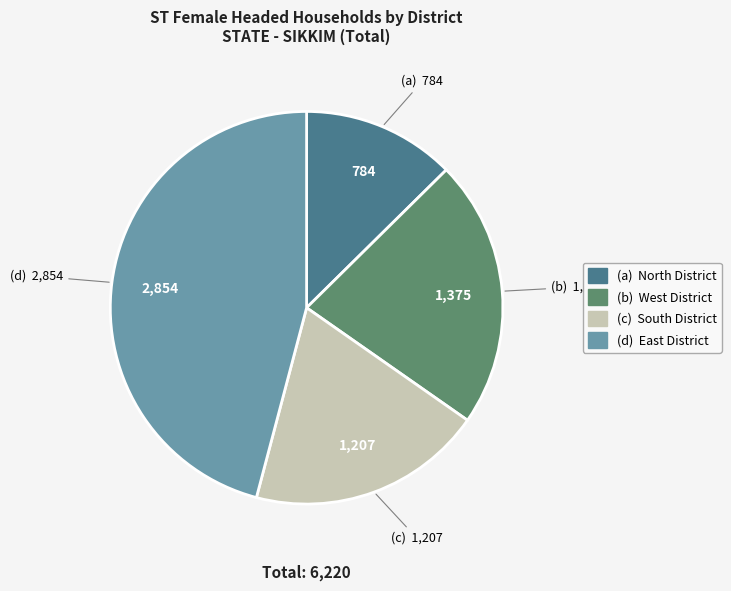

How many segments does this pie chart have?

4